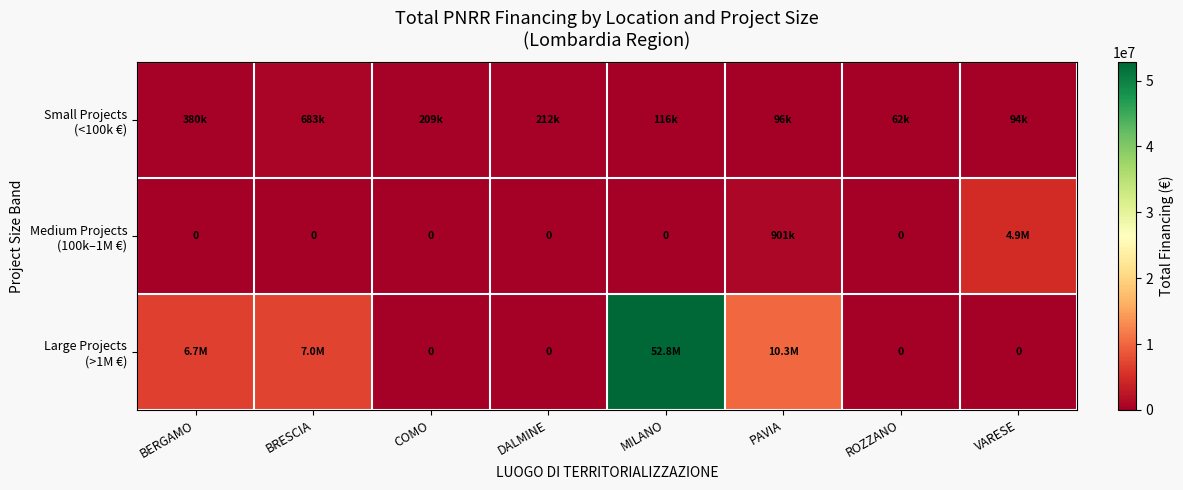

How many distinct data groups are displayed?

3